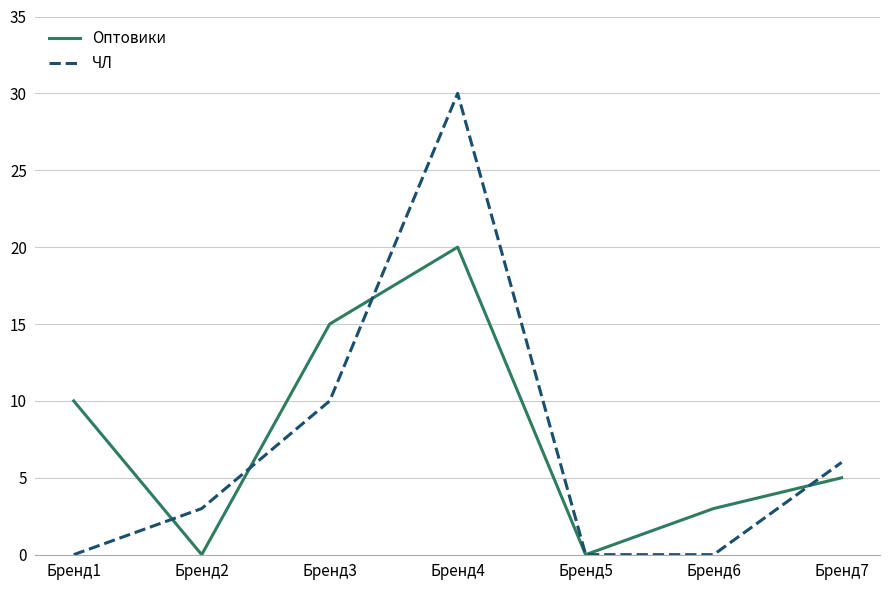

What is the difference between the second highest and second lowest values in the Оптовики series?

15